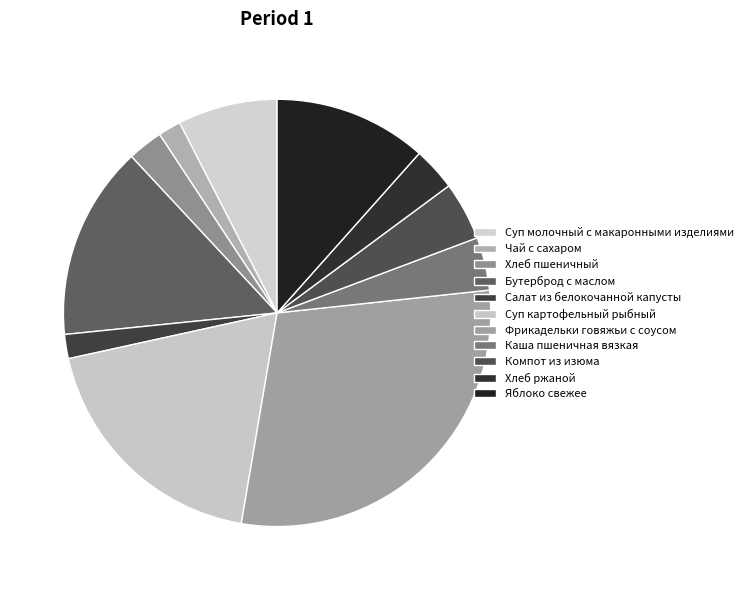

How many slices are in this pie chart?

11